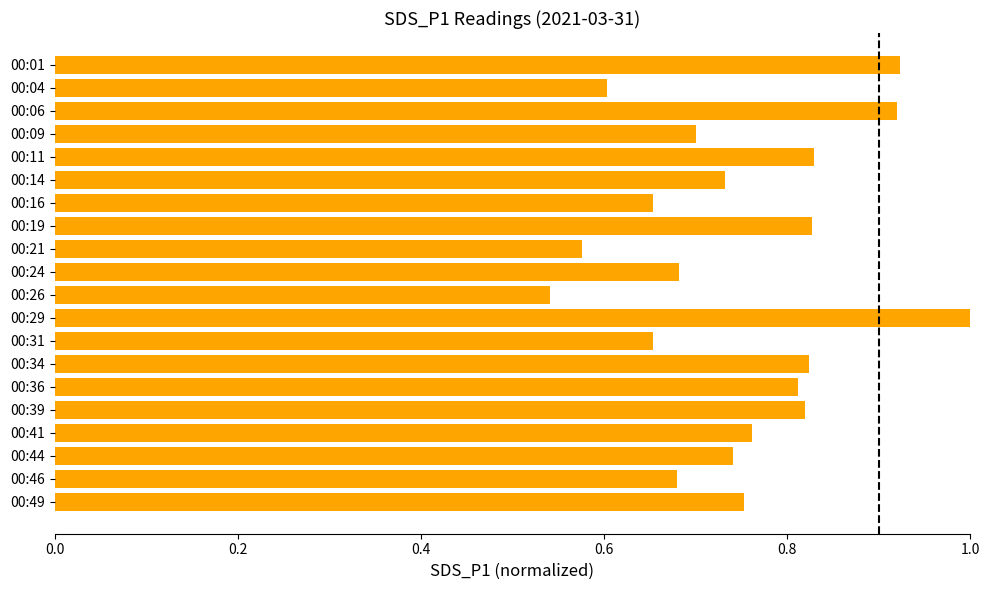

Are the bars horizontal?

Yes